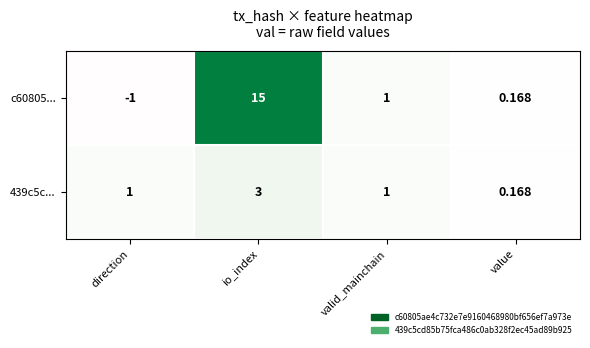

Which series has the largest range (max minus min)?

c60805...